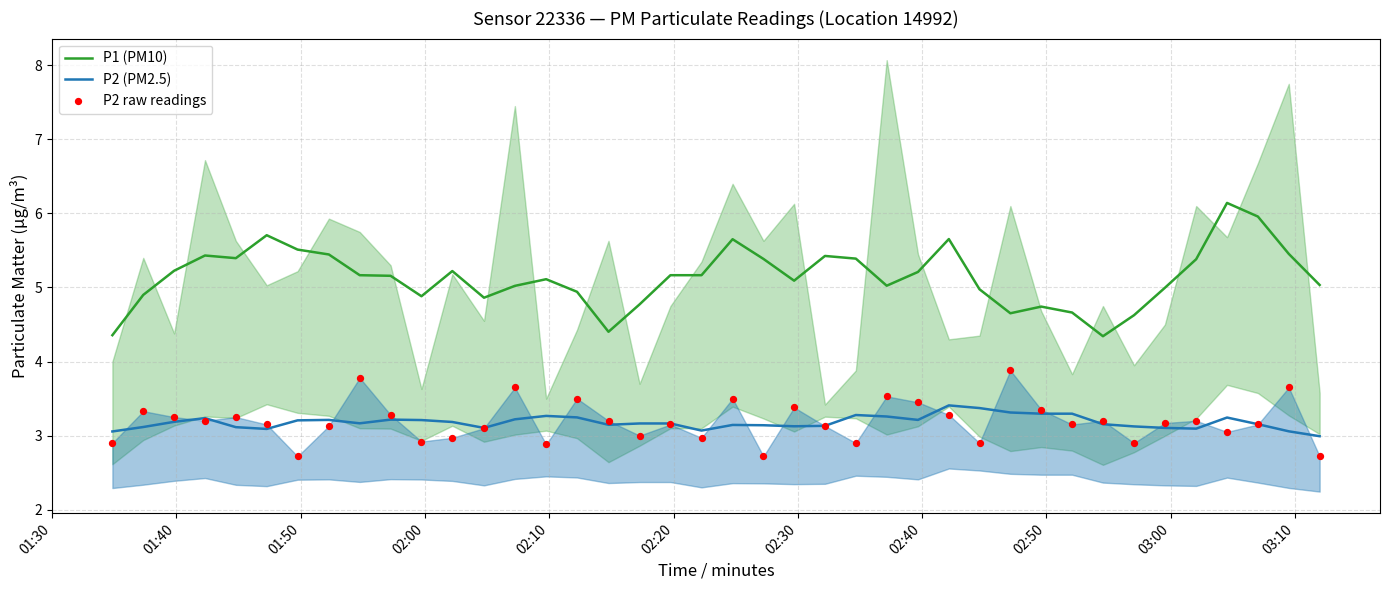

Which series contains the lowest Y value?

P2 raw readings